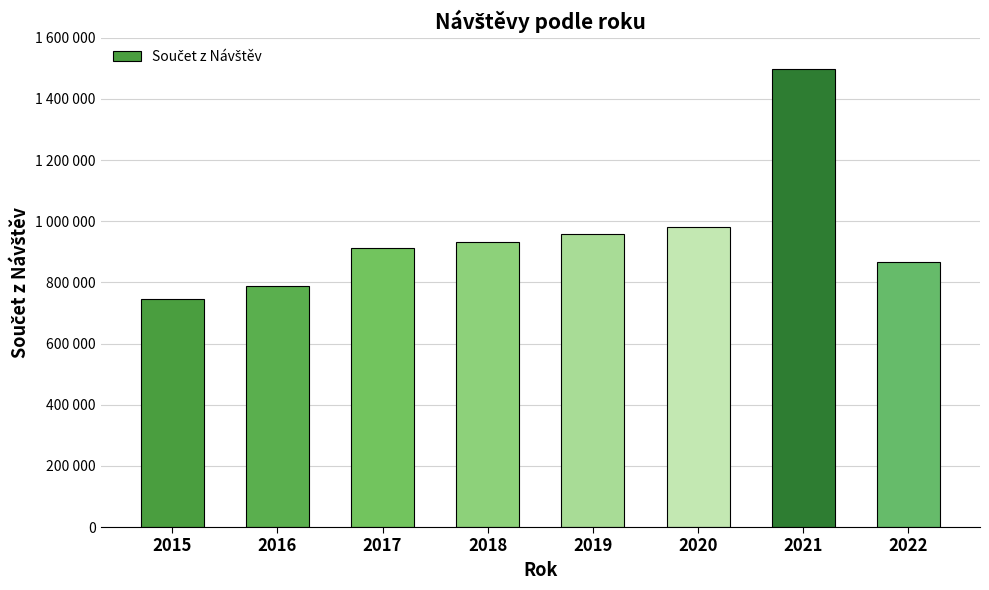

Reading right to left, transcribe all the data shown in this chart.

2022=868148	2021=1497007	2020=981574	2019=958334	2018=932942	2017=911659	2016=786827	2015=745787